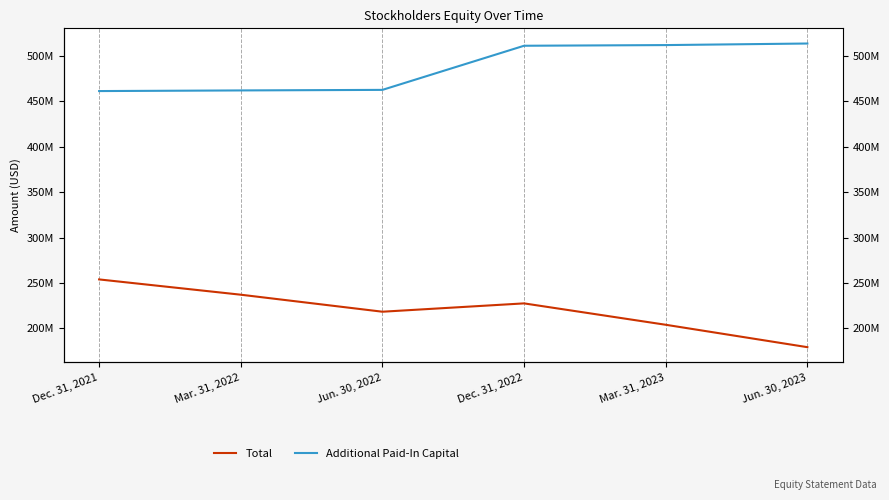

What is the sum of all Total values?

1320276000